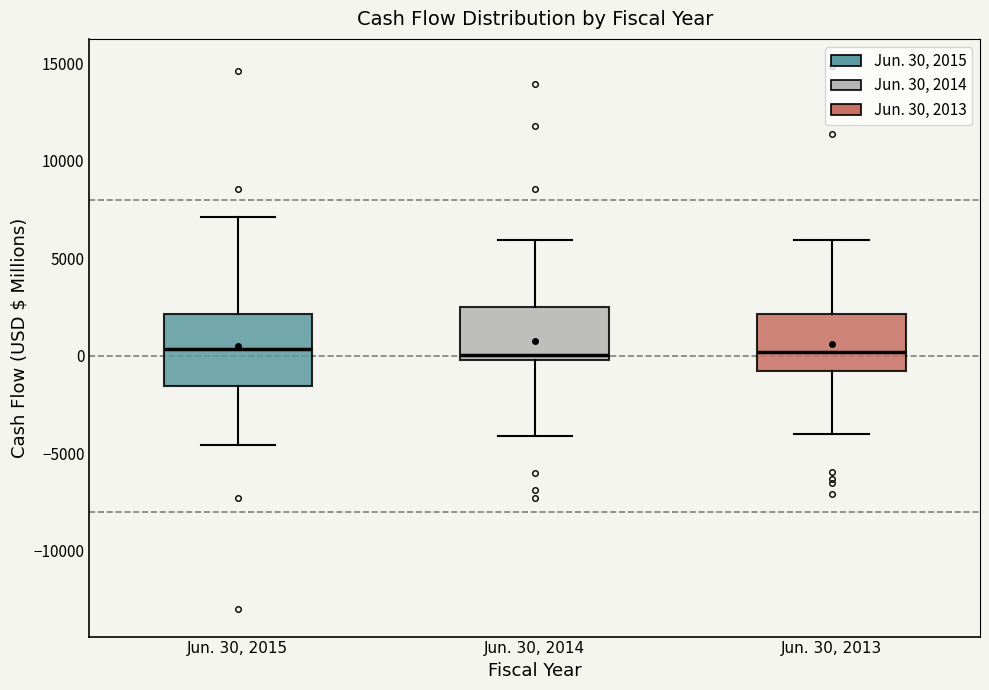

Where does the median line of the box for Jun. 30, 2015 sit on the y-axis? The values are not printed on the chart, so give them approximately, as read against the axis.

500